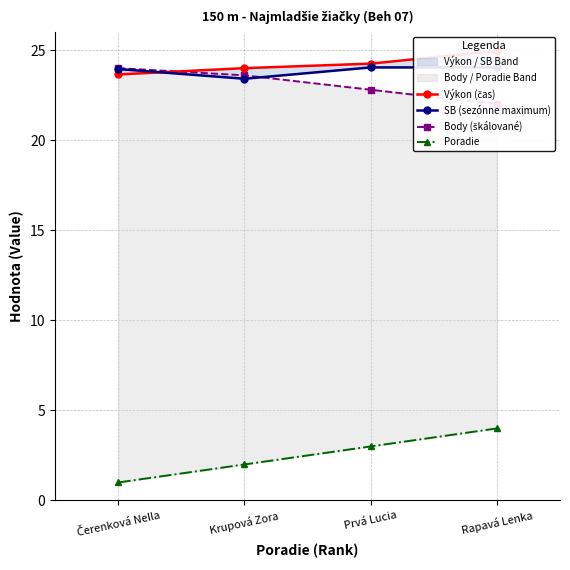

What is the label of the 4th point from the left?

Rapavá Lenka